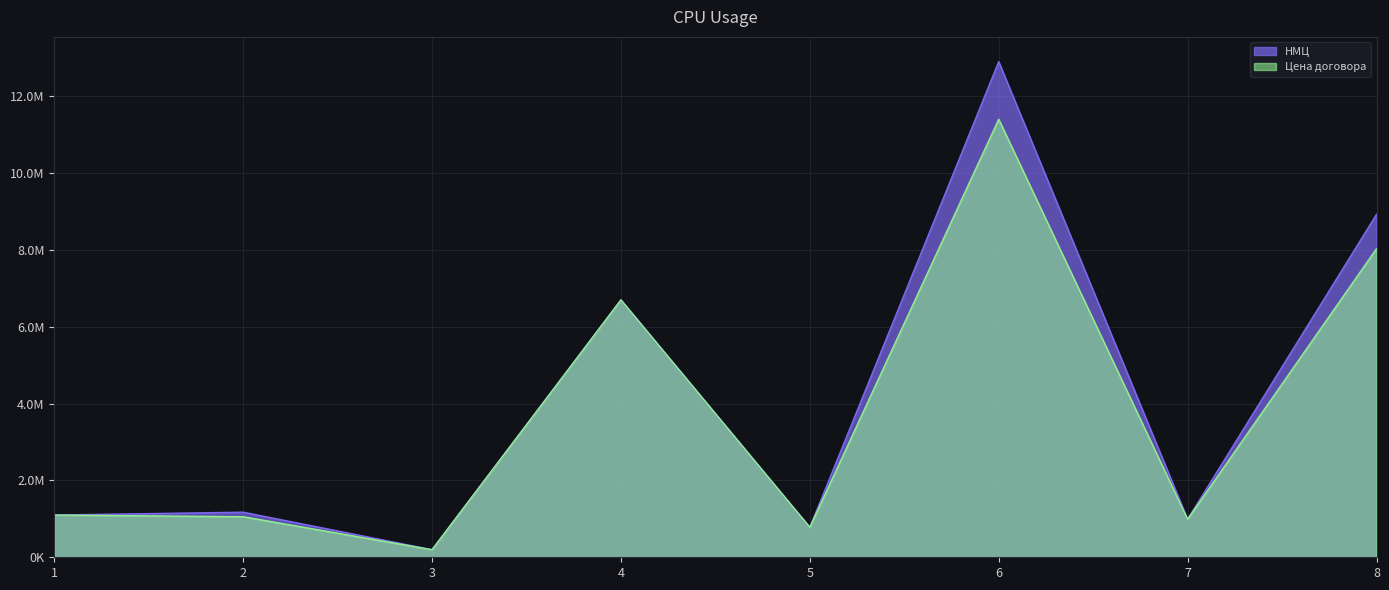

What is the value of the НМЦ point at the 1st from the left?

1100000.0